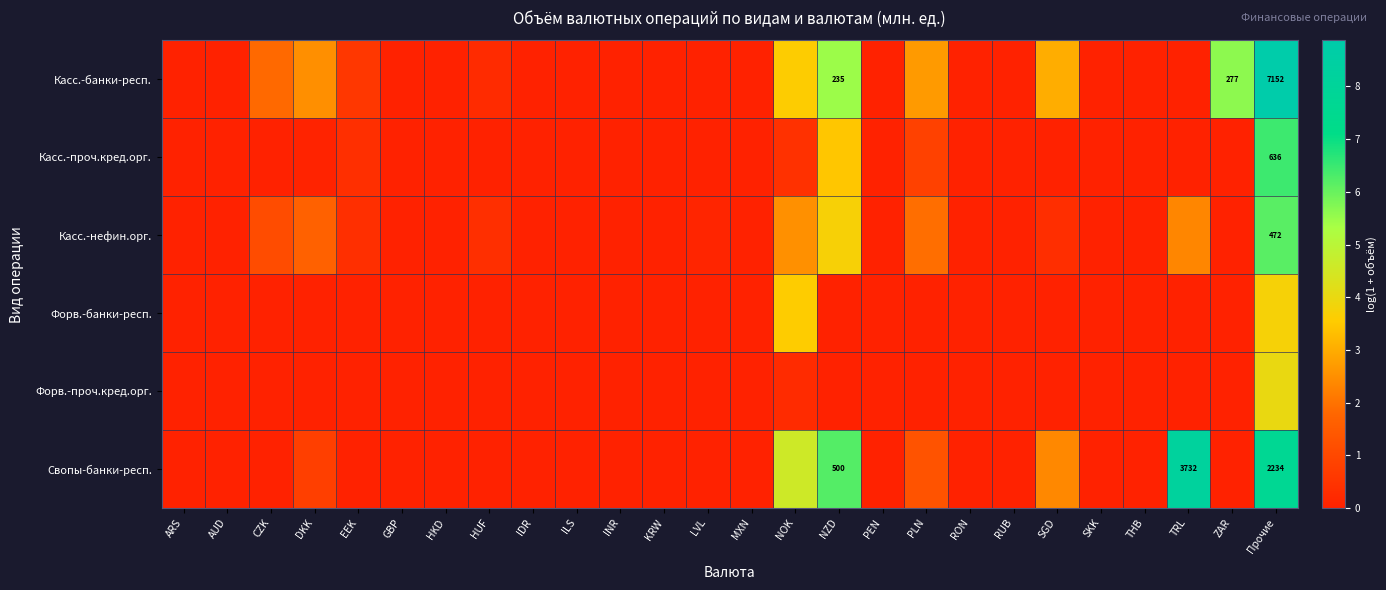

What is the difference between the Касс.-банки-респ. values at NZD and LVL?

5.5